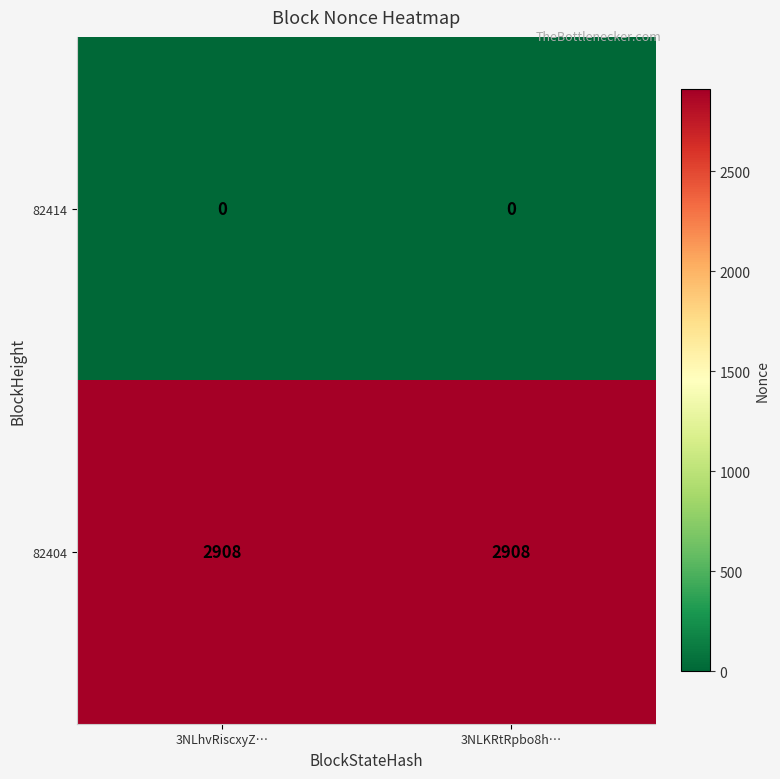

Reading left to right, what are all the values shown in this chart?

82414: 3NLhvRiscxyZ…=0	3NLKRtRpbo8h…=0
82404: 3NLhvRiscxyZ…=2908	3NLKRtRpbo8h…=2908